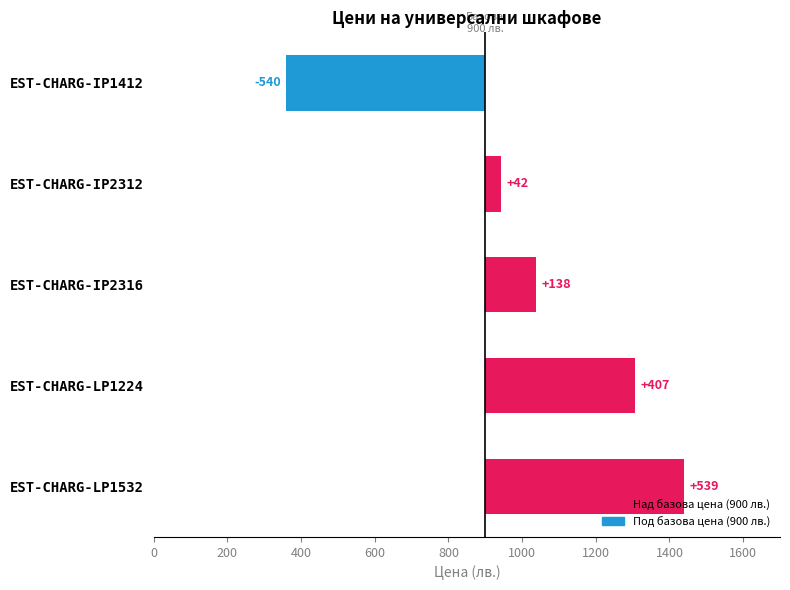

How many negative values are there?

1